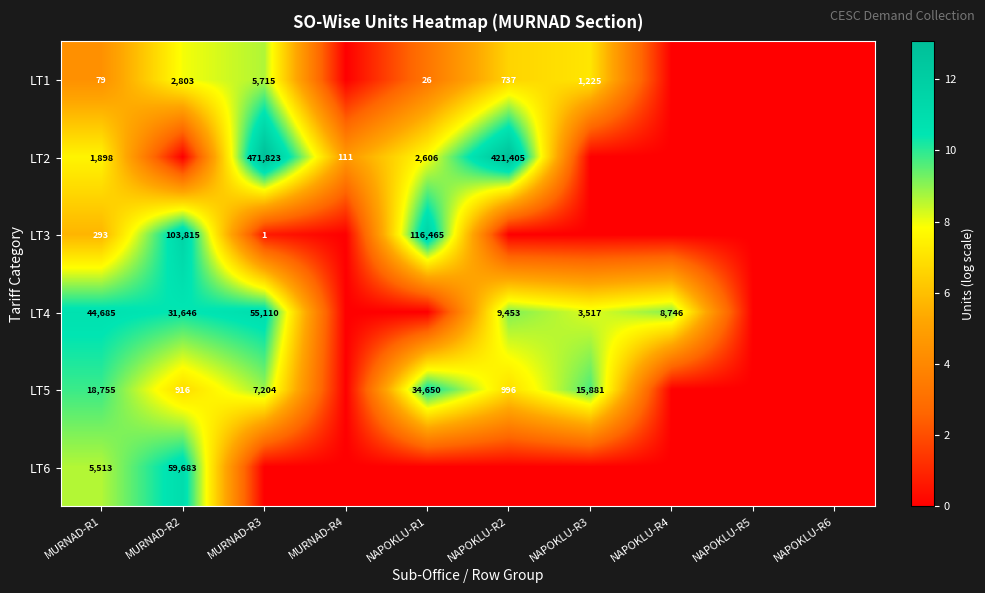

At which category is the sum across all series the highest?

MURNAD-R2